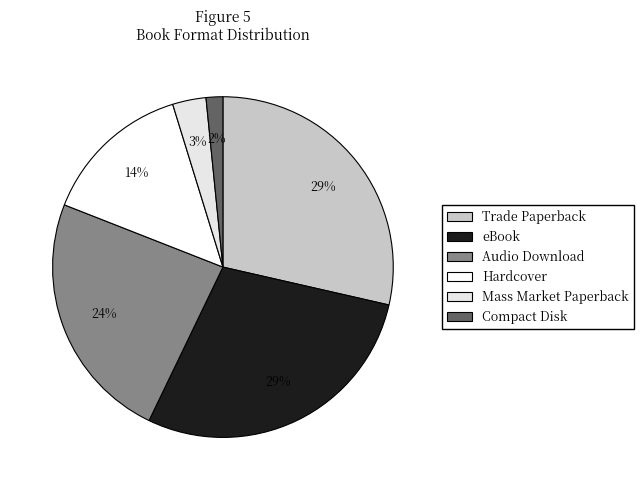

True or false: Mass Market Paperback accounts for 3% of the total.

True